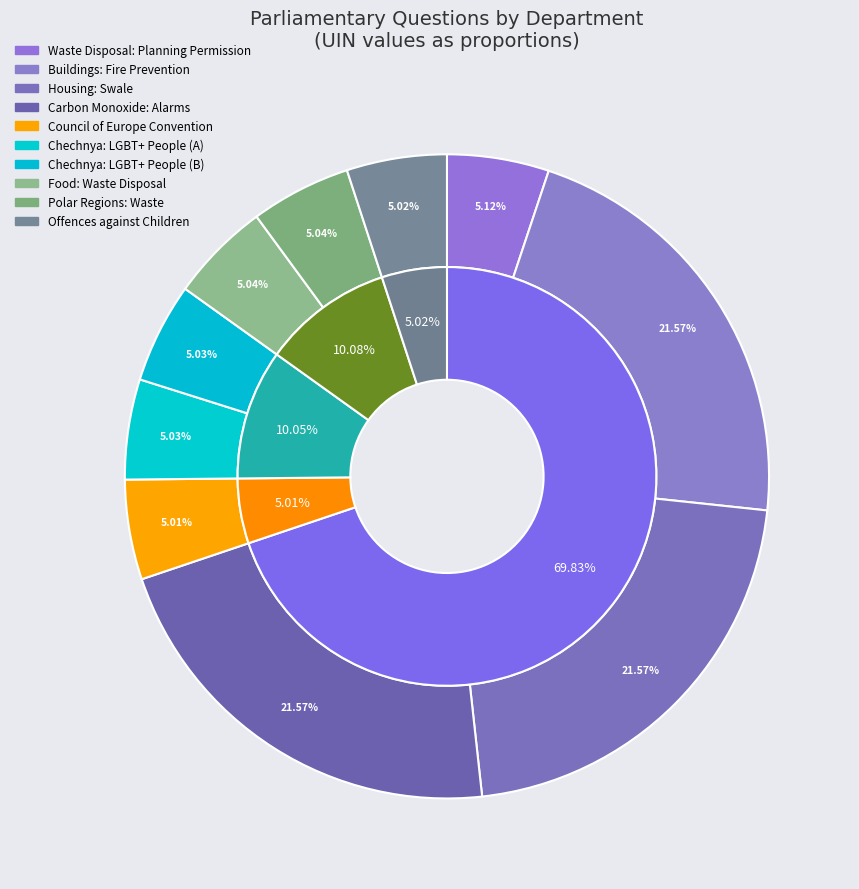

To the nearest percent, what is the average slice percentage?

10%